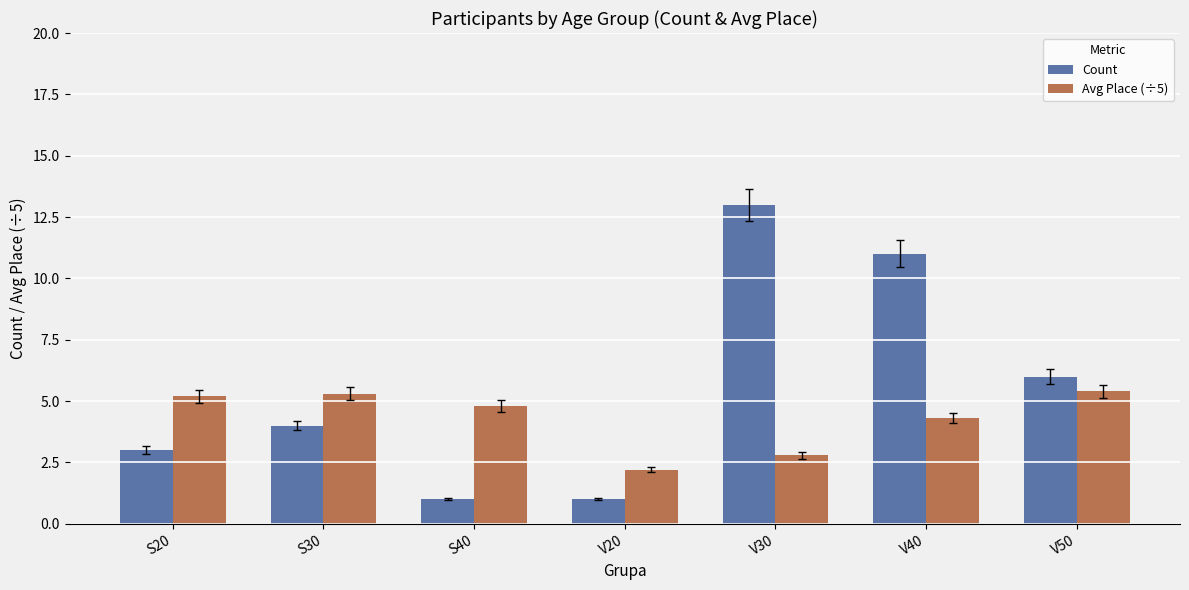

The value of Count at S40 is 0.4. True or false?

False